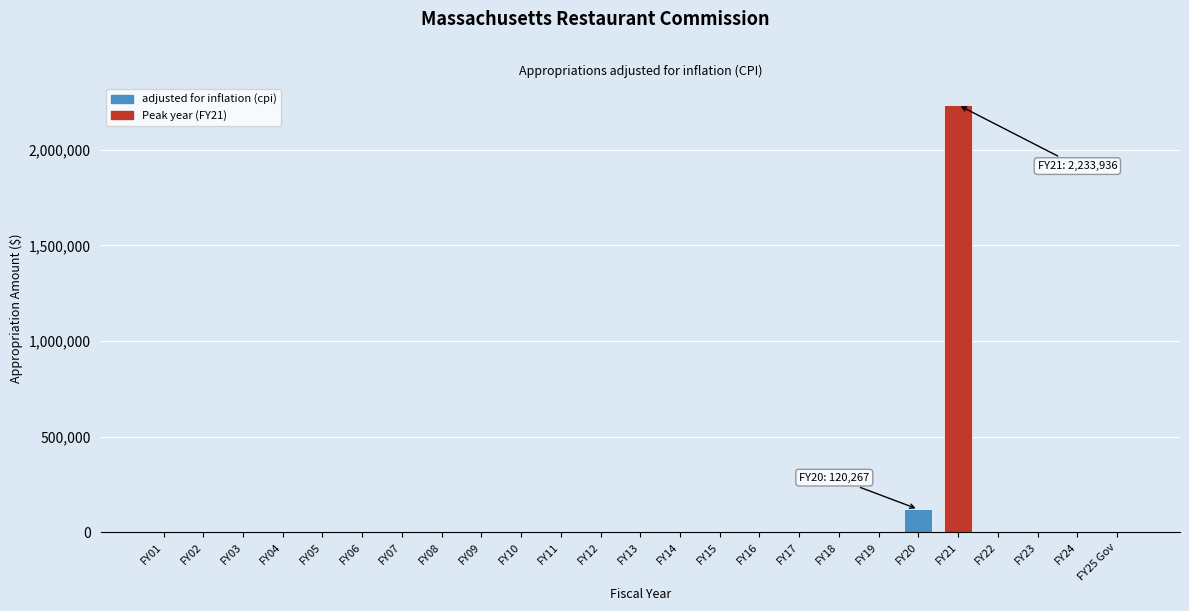

Reading right to left, extract all data points from this chart.

FY25 Gov=0	FY24=0	FY23=0	FY22=0	FY21=2233936	FY20=120267	FY19=0	FY18=0	FY17=0	FY16=0	FY15=0	FY14=0	FY13=0	FY12=0	FY11=0	FY10=0	FY09=0	FY08=0	FY07=0	FY06=0	FY05=0	FY04=0	FY03=0	FY02=0	FY01=0